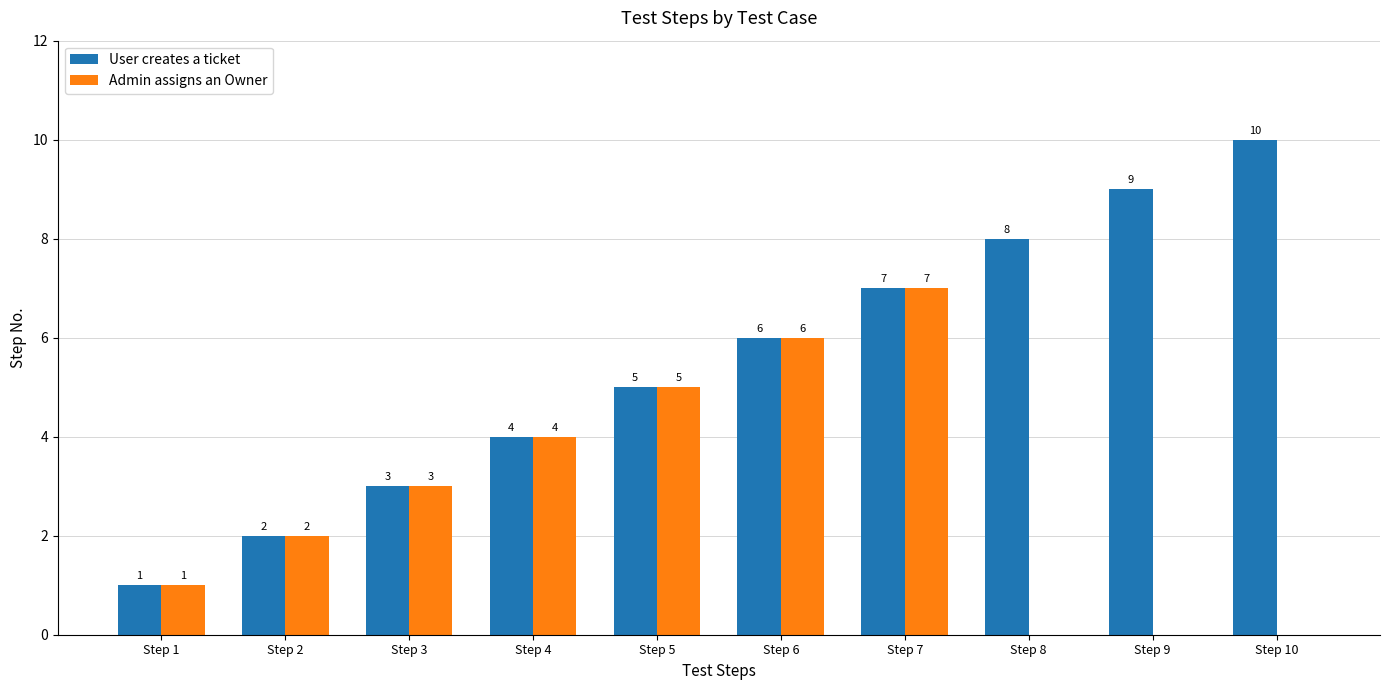

Are the bars grouped side by side (vs. stacked)?

Yes